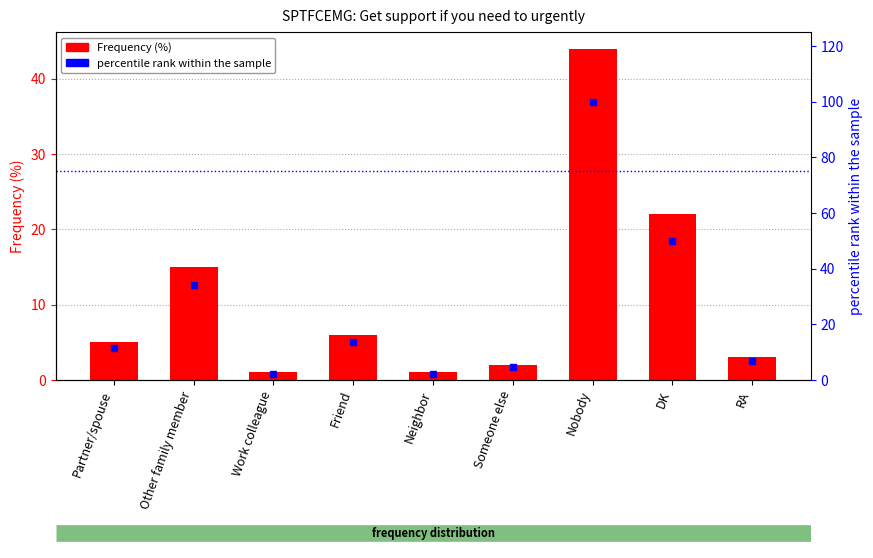

Read the Frequency (%) value at Partner/spouse.

5.0